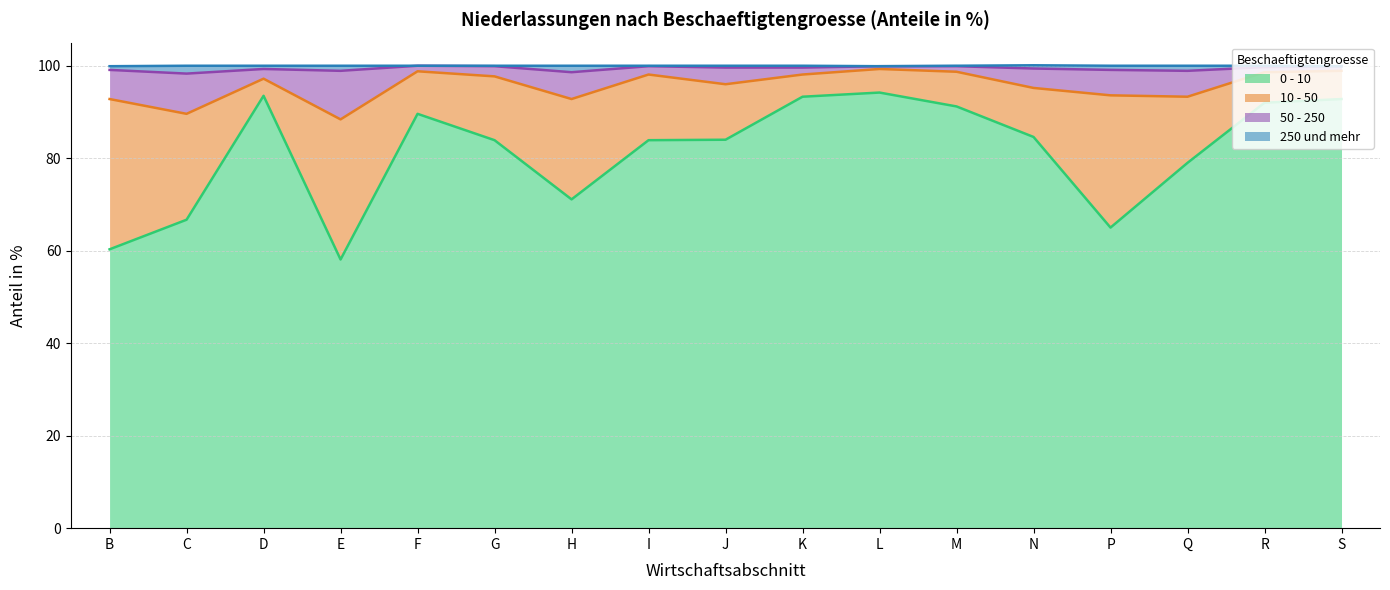

Is it true that 0 - 10 equals 89.6 at F?

True